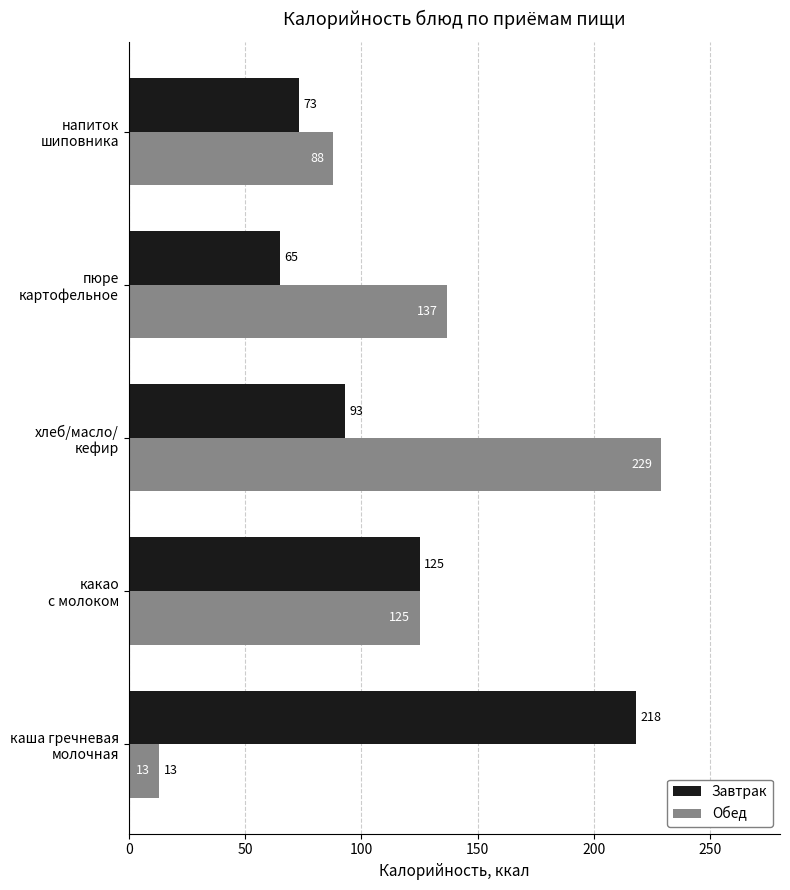

List the series in order of their peak value, lowest first.

Завтрак, Обед